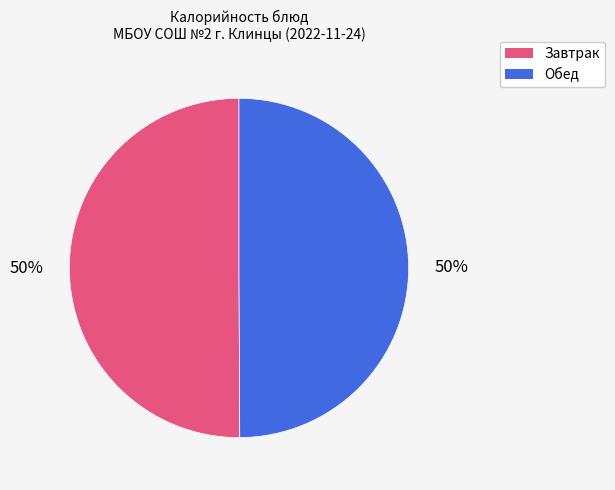

How many segments does this pie chart have?

2